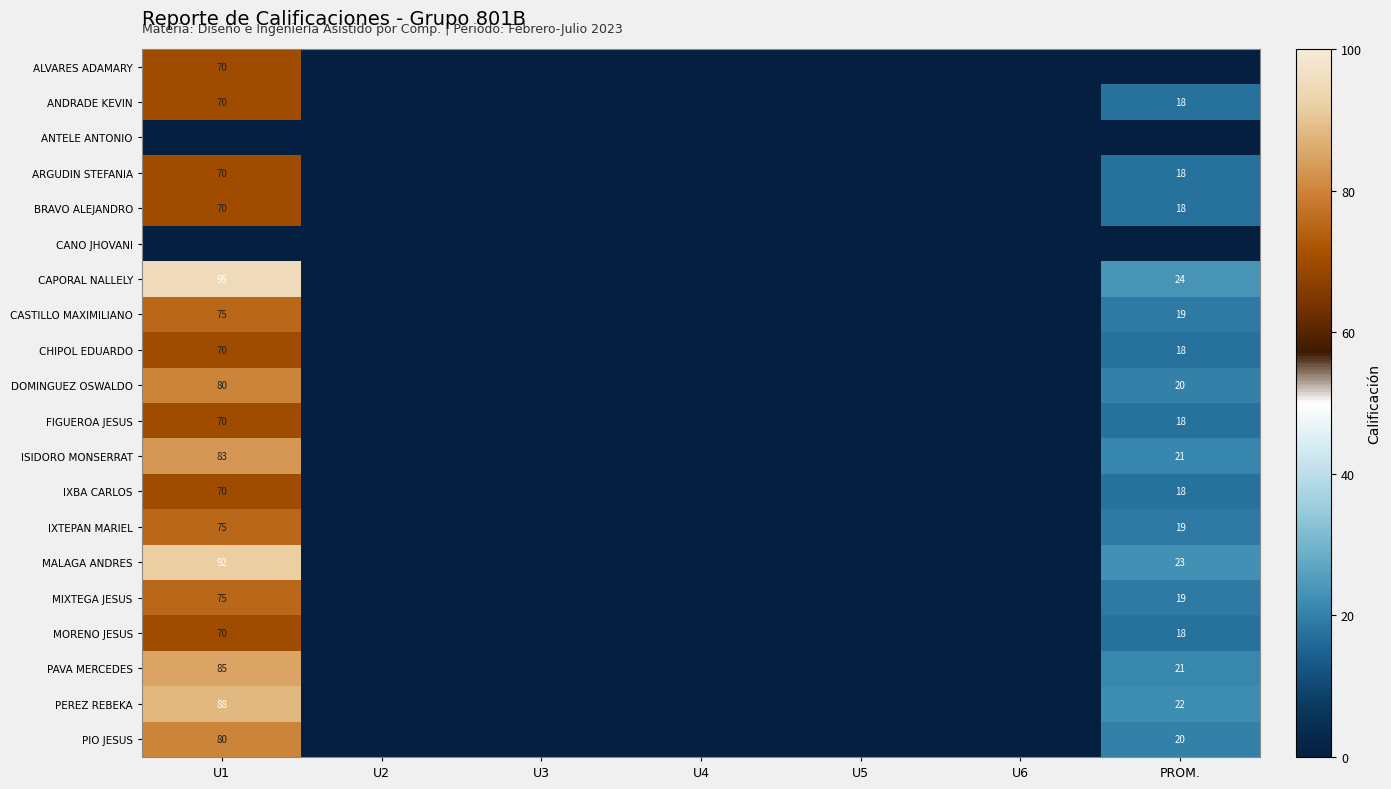

Is the value of FIGUEROA JESUS at U1 greater than the value of ISIDORO MONSERRAT at U1?

No